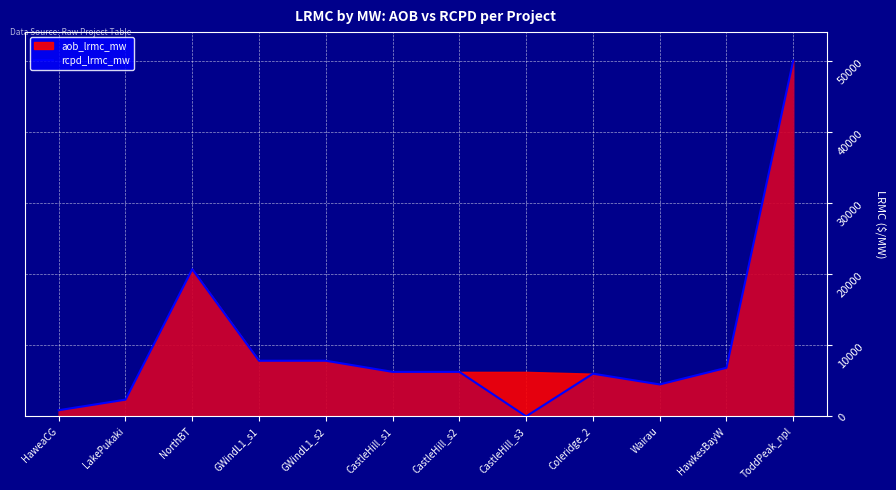

True or false: the data shows 8074.7 at Wairau.

False